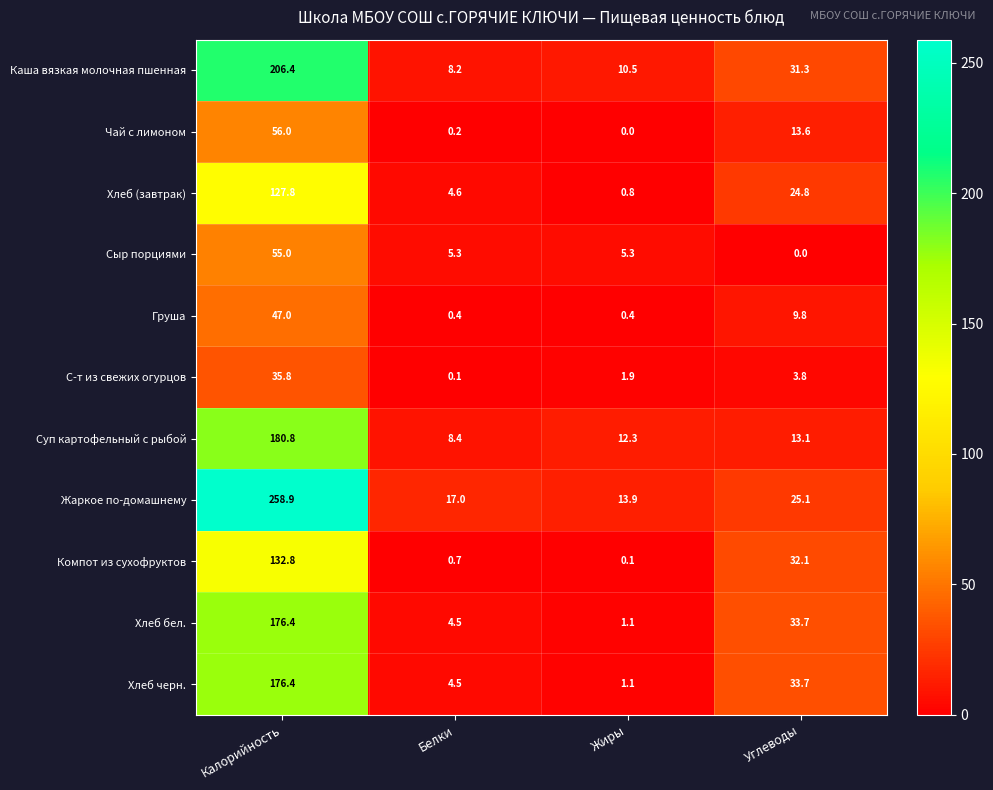

What is the greatest value displayed?

258.9